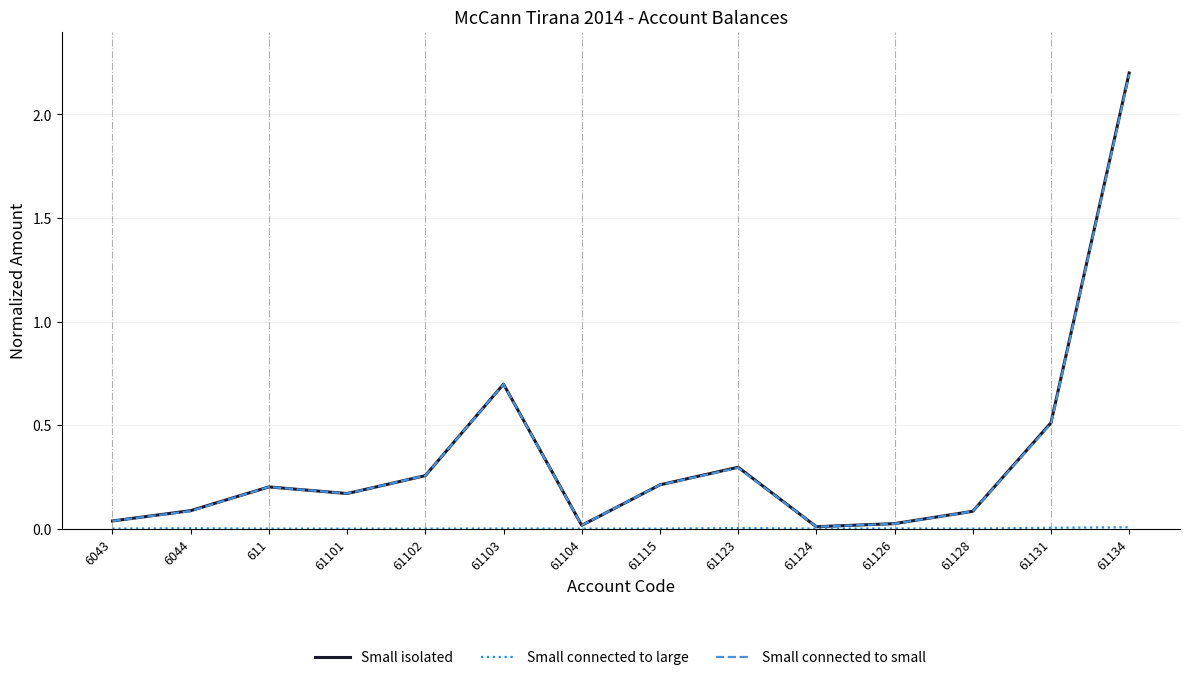

The value of Small isolated at 61128 is 0.1. True or false?

True